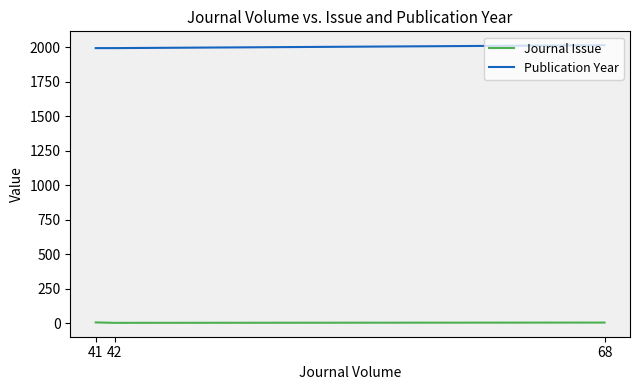

At which category is the sum across all series the highest?

68